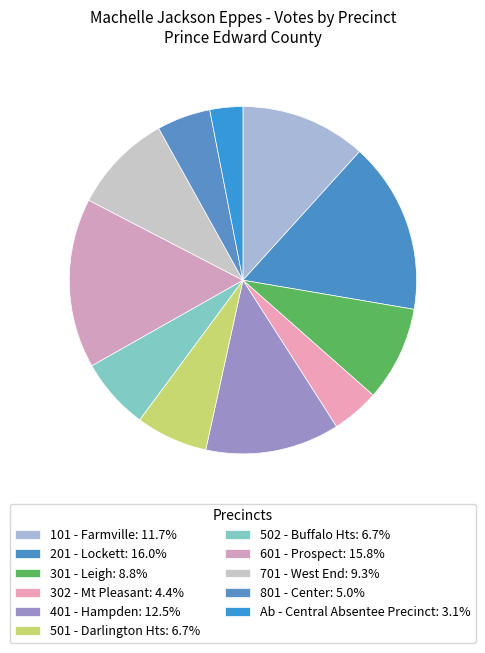

What percentage do Ab - Central Absentee Precinct and 201 - Lockett together represent?

19.0%